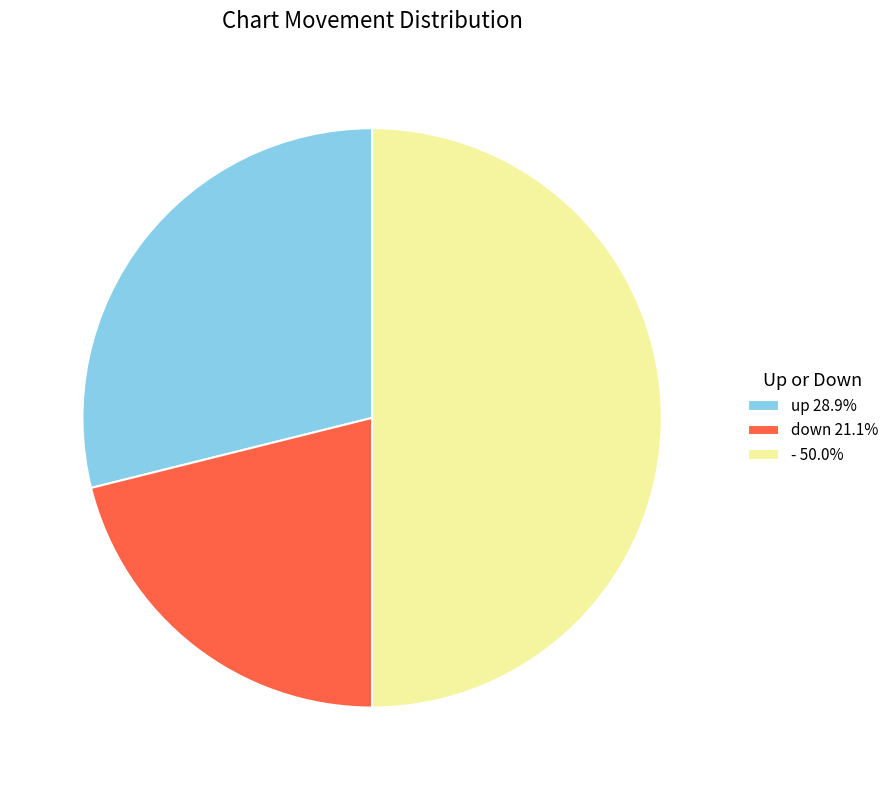

Do down and - together represent more than half of the pie?

Yes